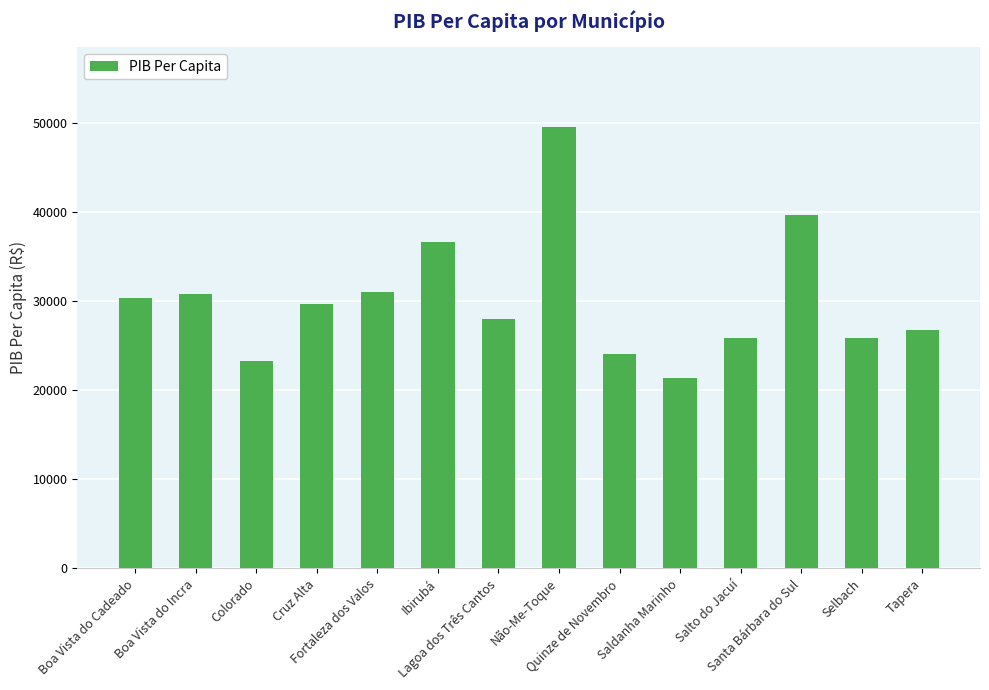

What is the ratio of the value at Boa Vista do Incra to the value at Colorado?

1.3